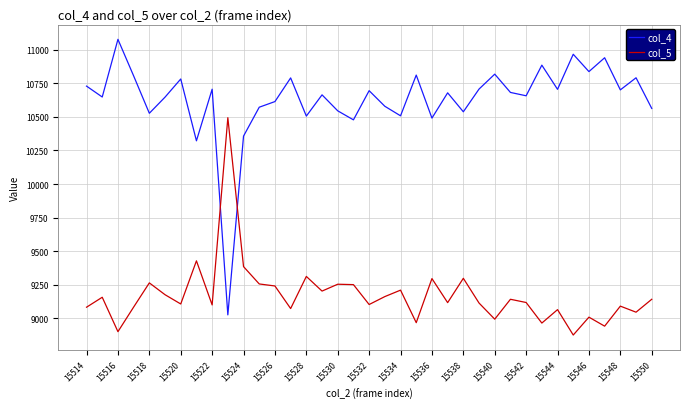

What is the minimum value for col_4?

9027